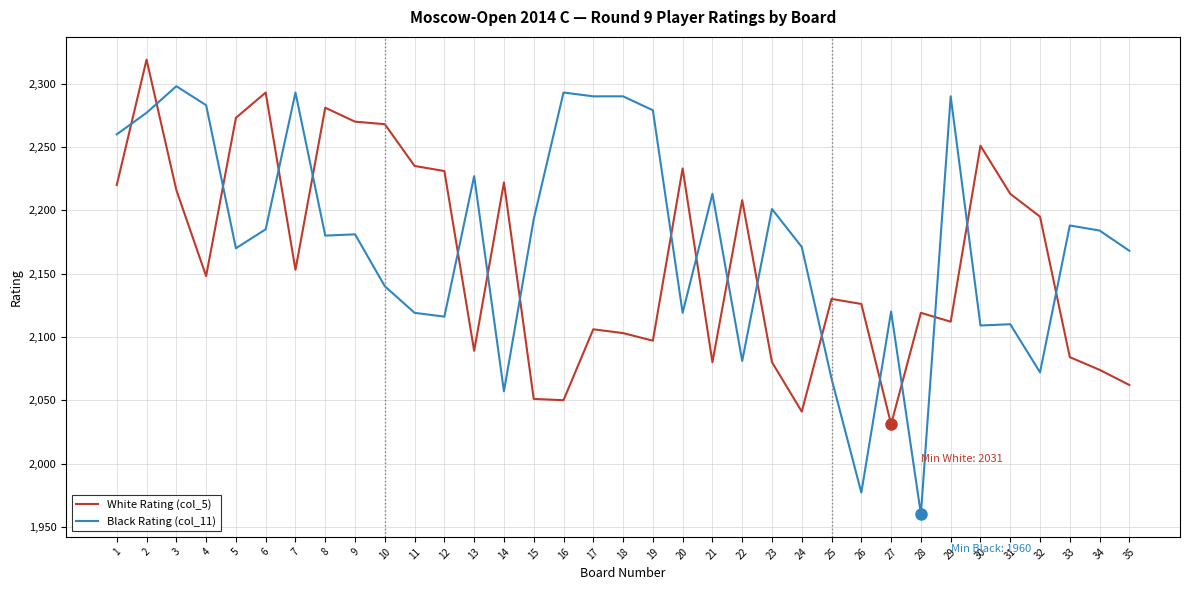

What is the average value of the White Rating (col_5) series?

2162